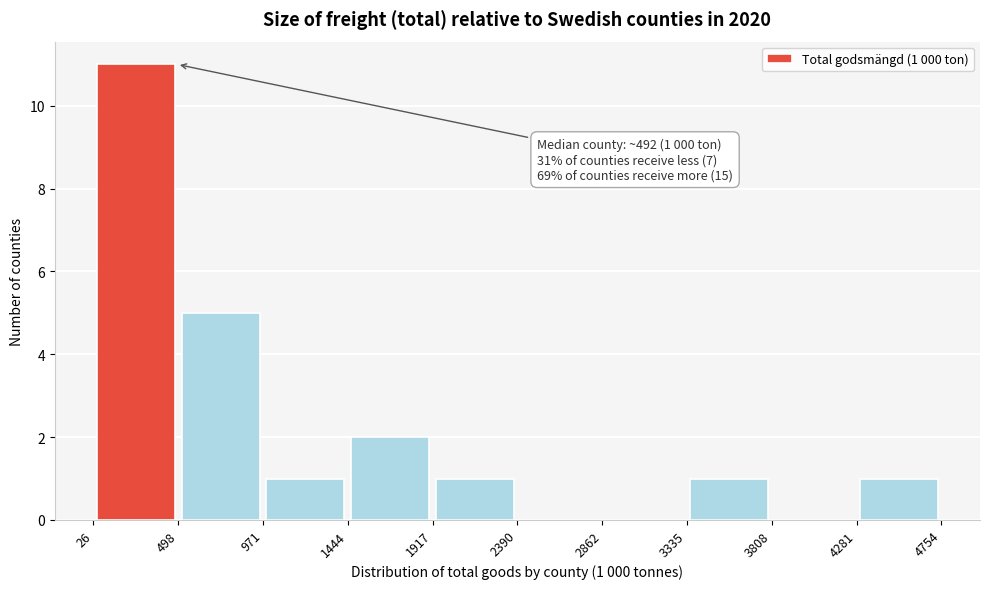

Which range on the x-axis has the tallest bar?

26 to 498